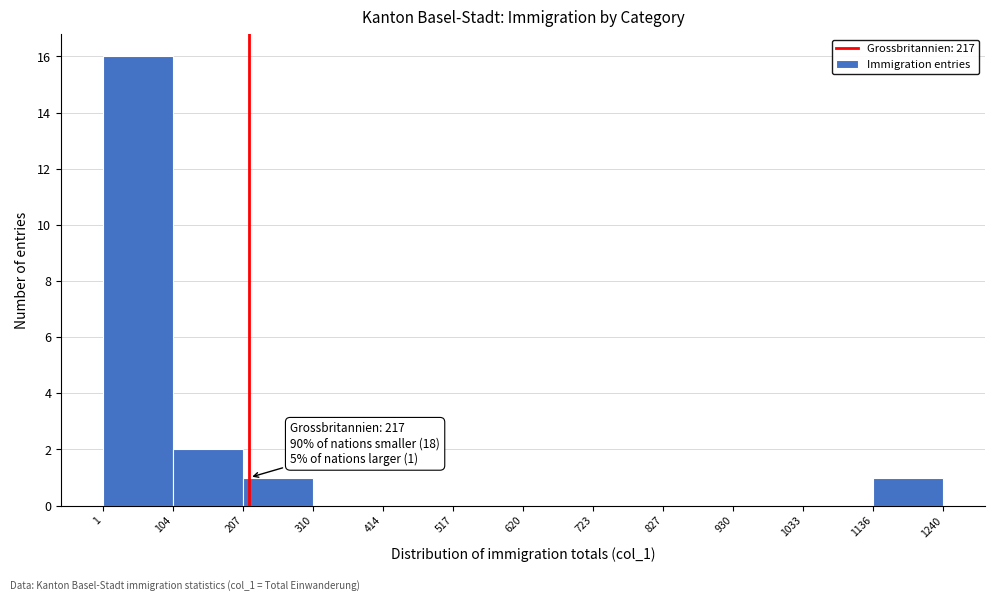

Which range on the x-axis has the tallest bar?

1 to 104